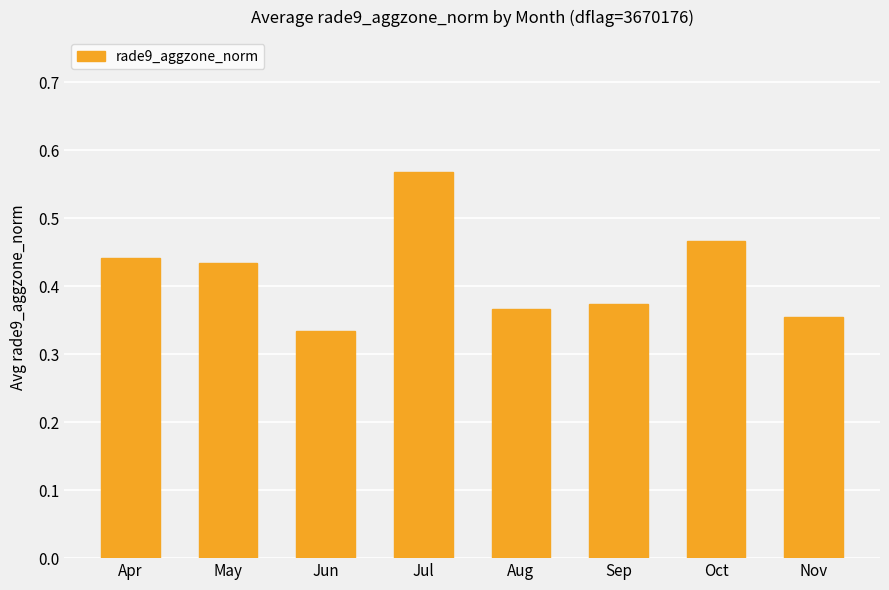

Is it true that the value at Oct is 0.2?

False